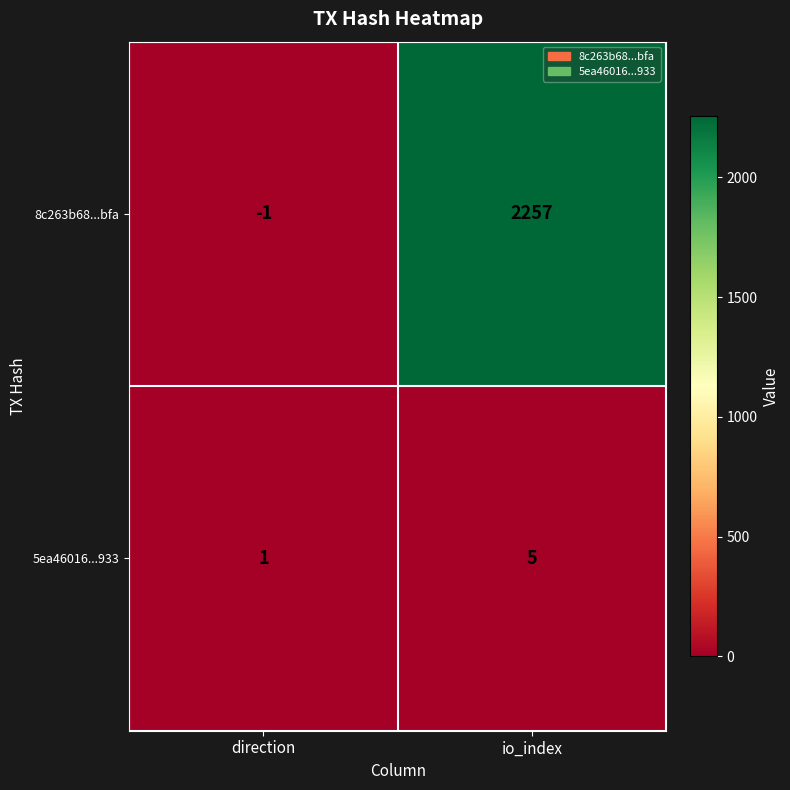

At how many categories does at least one series exceed 2023?

1